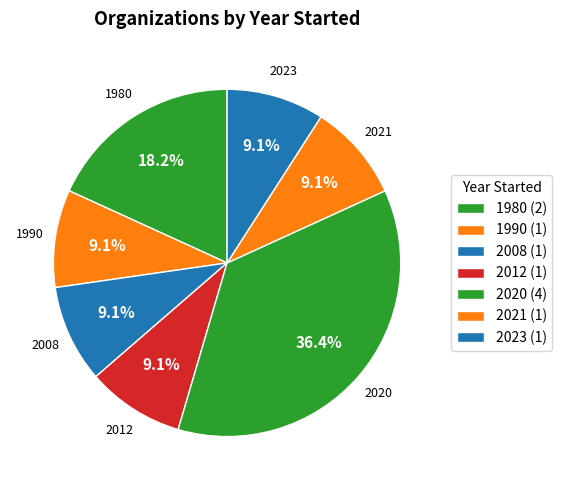

Is there any slice that represents more than half of the pie?

No